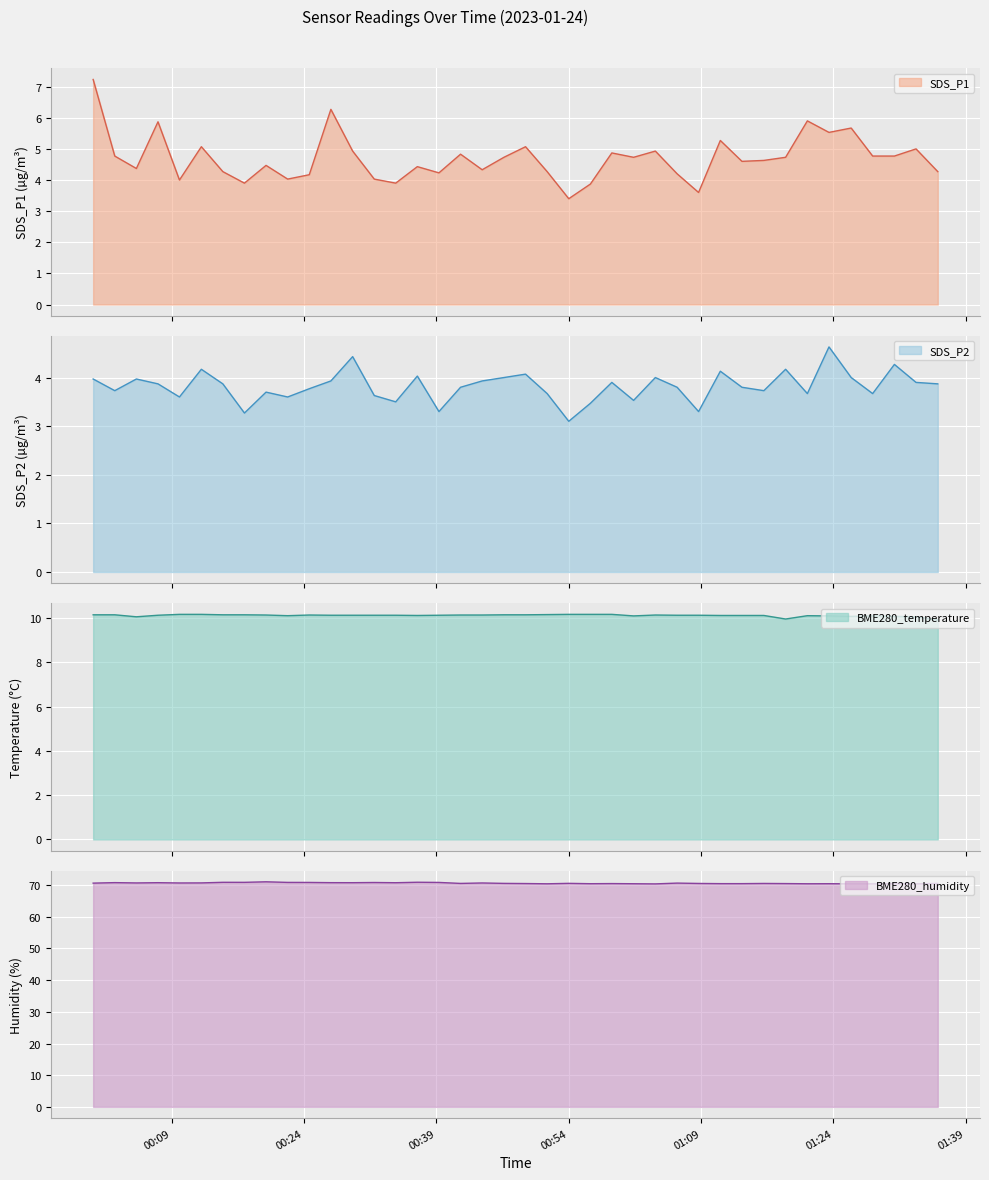

What is the highest value of the SDS_P1 series?

7.2